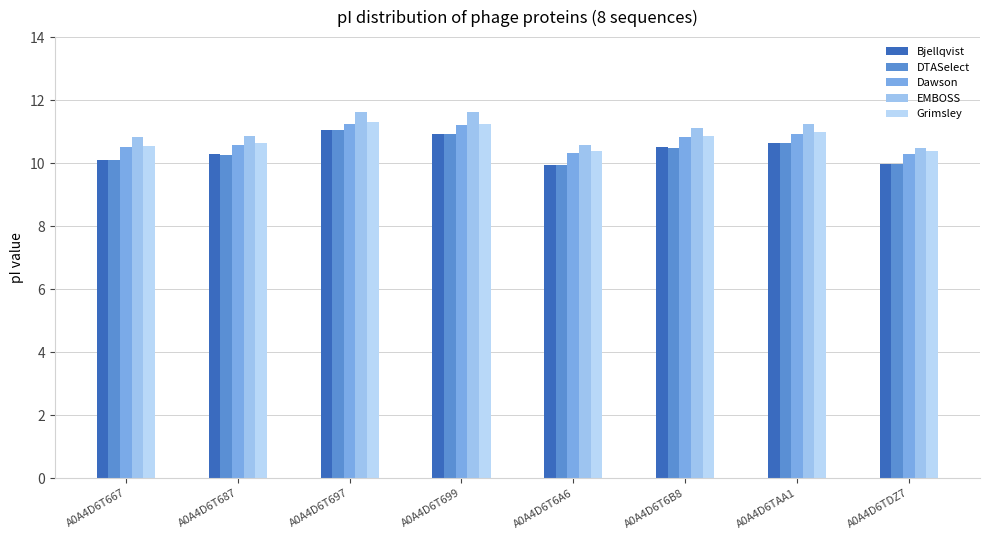

What position from the right is A0A4D6T6B8?

3